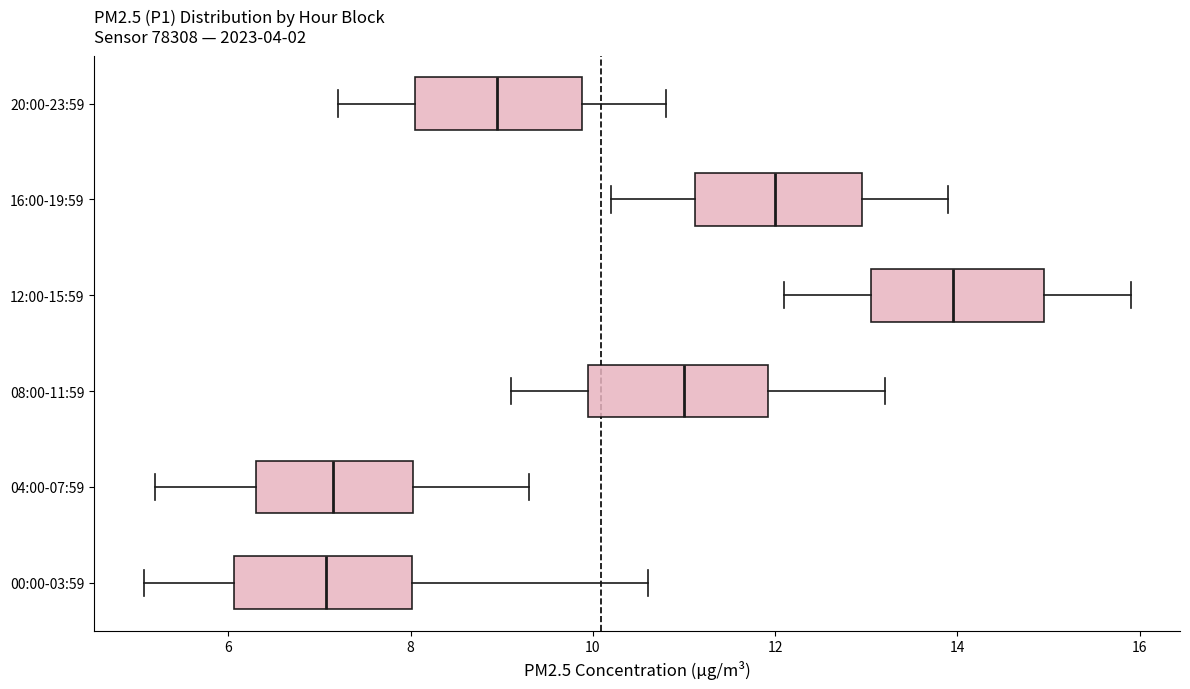

Reading bottom to top, read every box against the x-axis: the position of its median line, the range the box covers, and the ends of its whiskers. The values are not printed on the chart, so give them approximately, as read against the axis.

00:00-03:59: median 7.0, box 6.0 to 8.0, whiskers 5.0 to 10.6
04:00-07:59: median 7.2, box 6.4 to 8.0, whiskers 5.2 to 9.4
08:00-11:59: median 11.0, box 10.0 to 12.0, whiskers 9.2 to 13.2
12:00-15:59: median 14.0, box 13.0 to 15.0, whiskers 12.2 to 16.0
16:00-19:59: median 12.0, box 11.2 to 13.0, whiskers 10.2 to 14.0
20:00-23:59: median 9.0, box 8.0 to 9.8, whiskers 7.2 to 10.8